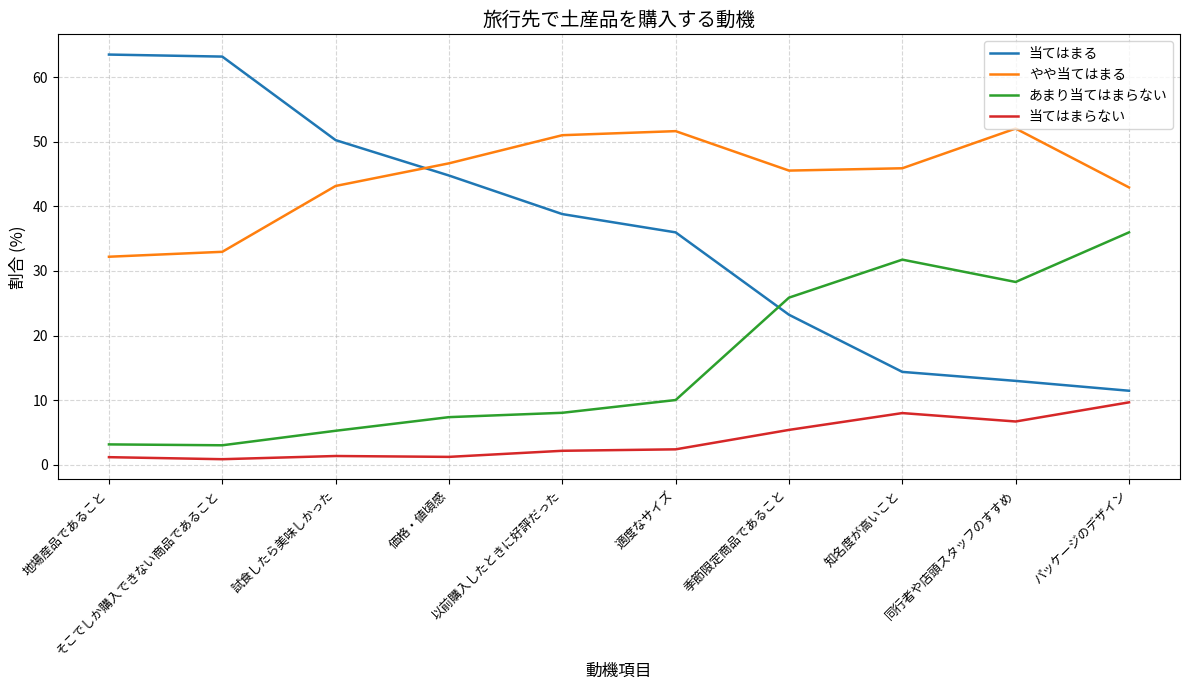

Which series has the largest total across all categories?

やや当てはまる